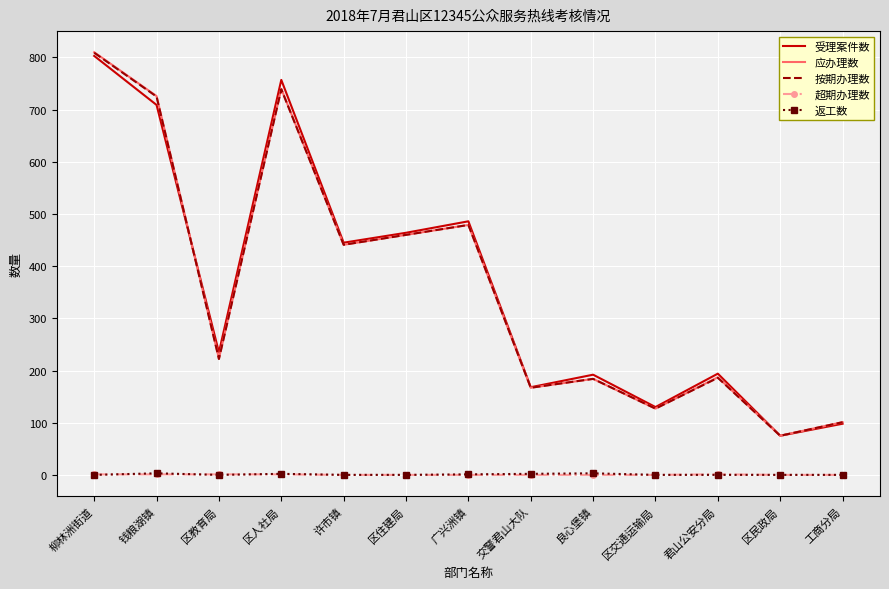

Which series has the widest spread of values?

应办理数